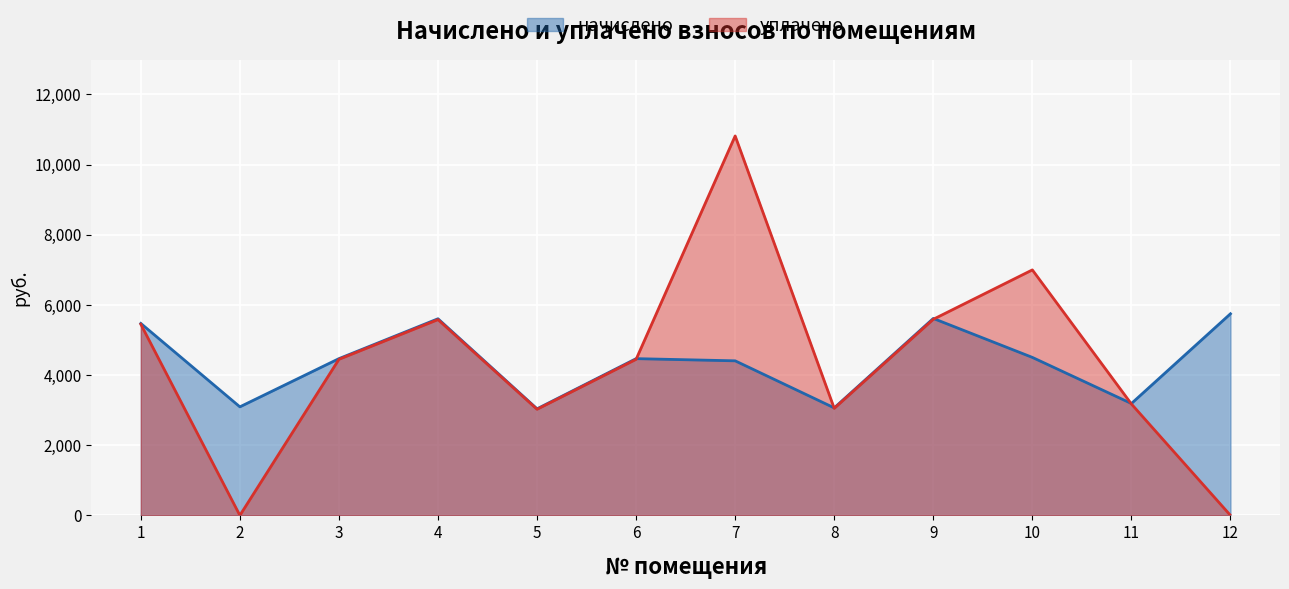

After their last crossing, which series has the higher values: уплачено or начислено?

начислено